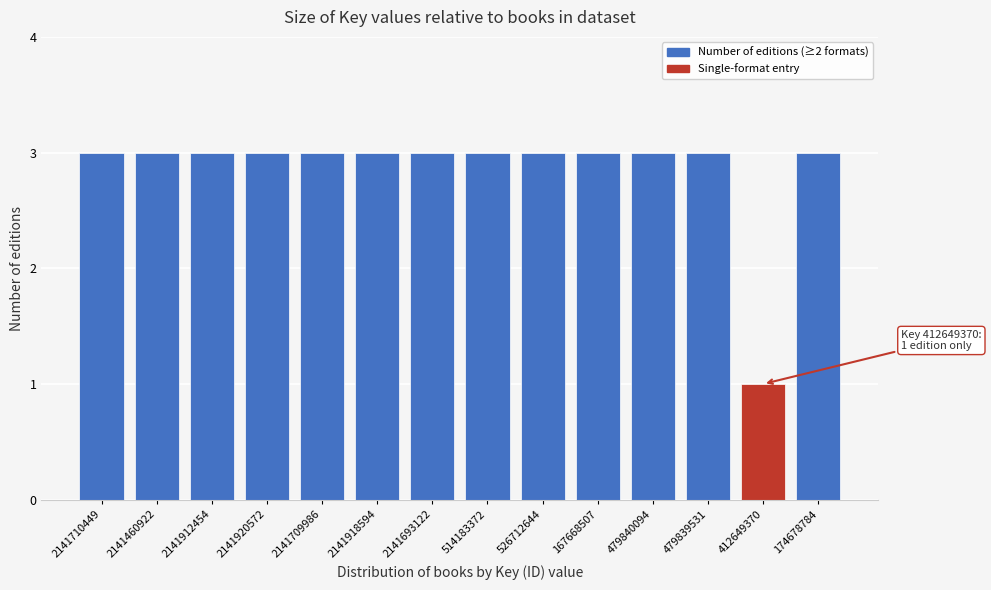

Reading right to left, transcribe all the data shown in this chart.

174678784=3	412649370=1	479839531=3	479840094=3	167668507=3	526712644=3	514183372=3	2141693122=3	2141918594=3	2141709986=3	2141920572=3	2141912454=3	2141460922=3	2141710449=3